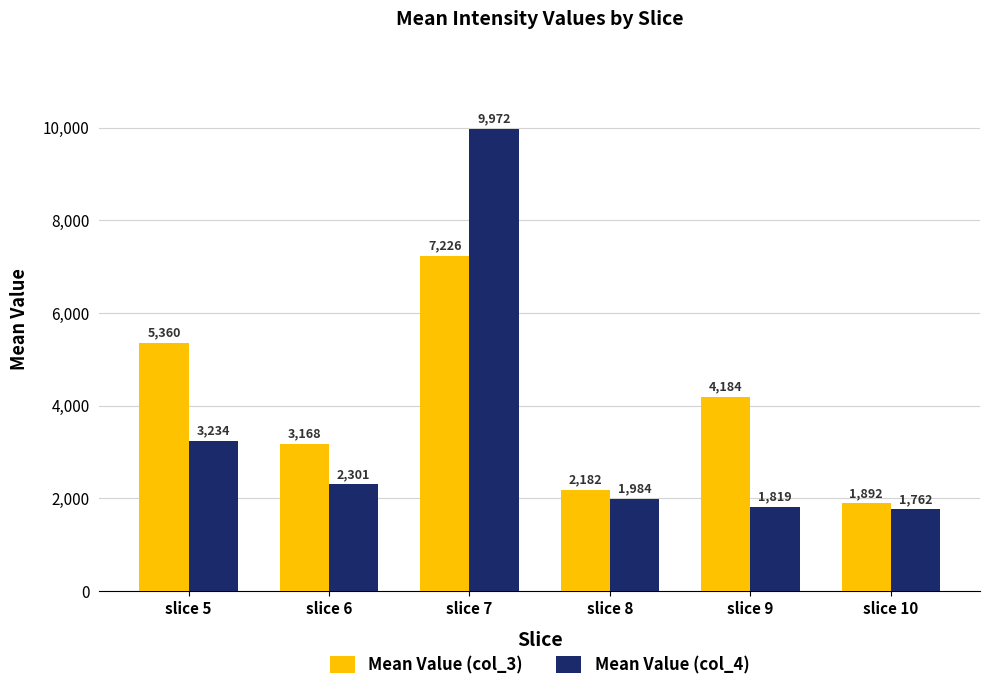

Which series has the largest range (max minus min)?

Mean Value (col_4)